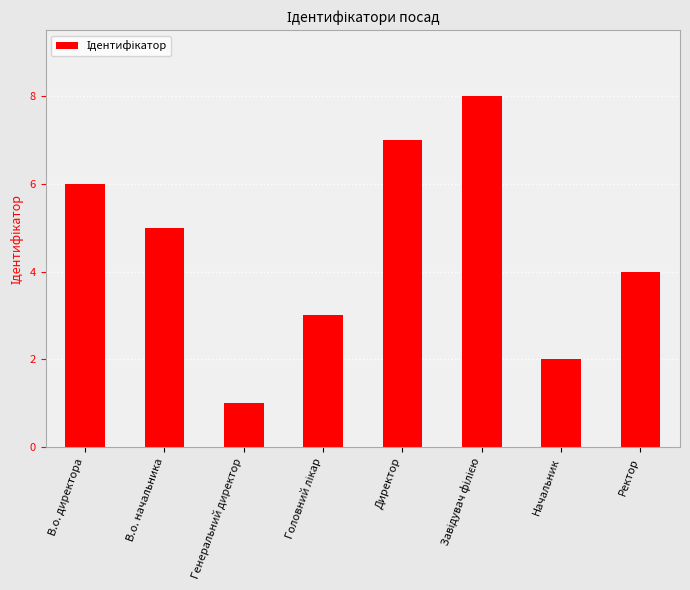

The value at Начальник is 2. True or false?

True